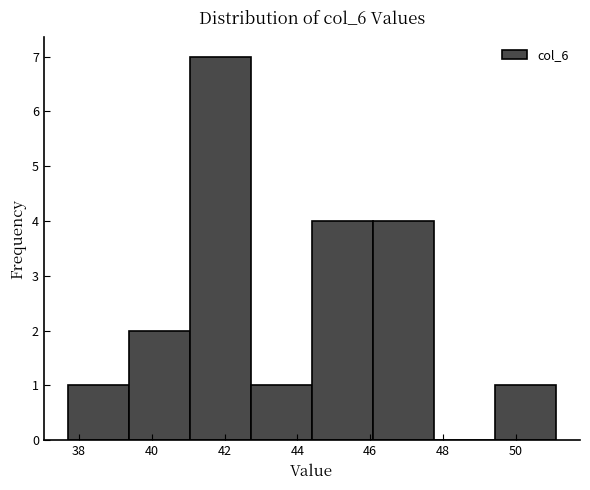

Which range on the x-axis has the tallest bar?

41.0 to 42.8